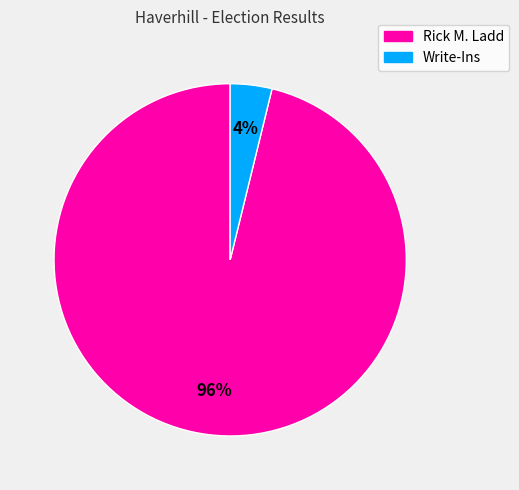

To the nearest percent, what is the combined percentage of Rick M. Ladd and Write-Ins?

100%